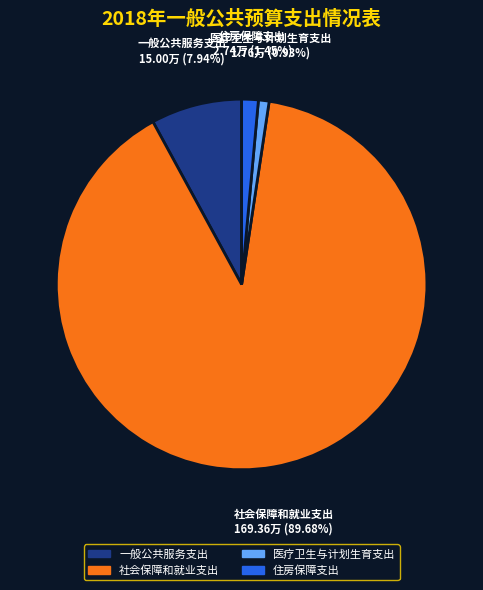

Which slice is the largest?

社会保障和就业支出